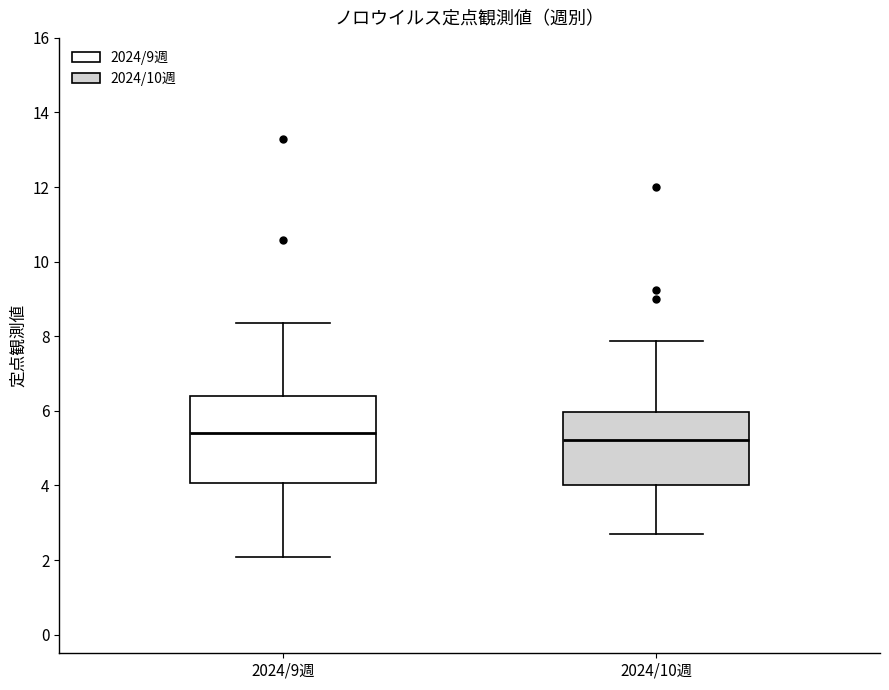

Reading left to right, read every box against the y-axis: the position of its median line, the range the box covers, and the ends of its whiskers. The values are not printed on the chart, so give them approximately, as read against the axis.

2024/9週: median 5.4, box 4.0 to 6.4, whiskers 2.0 to 8.4
2024/10週: median 5.2, box 4.0 to 6.0, whiskers 2.8 to 7.8